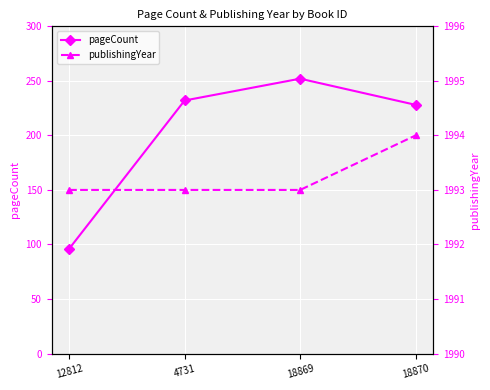

What is the value of the publishingYear point at the 3rd from the left?

1993